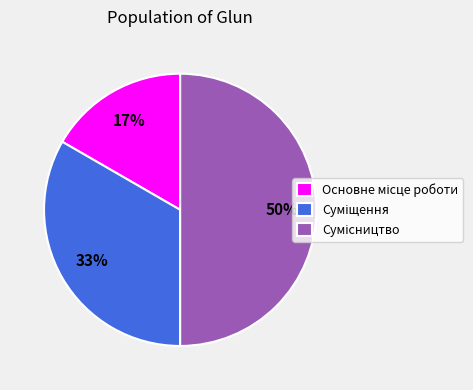

To the nearest percent, what is the average slice percentage?

33%